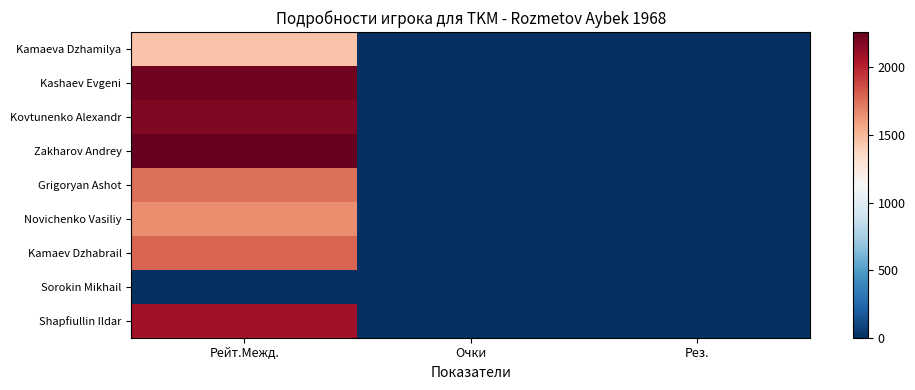

Rank the series by their maximum value, from highest to lowest.

Zakharov Andrey, Kashaev Evgeni, Kovtunenko Alexandr, Shapfiullin Ildar, Kamaev Dzhabrail, Grigoryan Ashot, Novichenko Vasiliy, Kamaeva Dzhamilya, Sorokin Mikhail